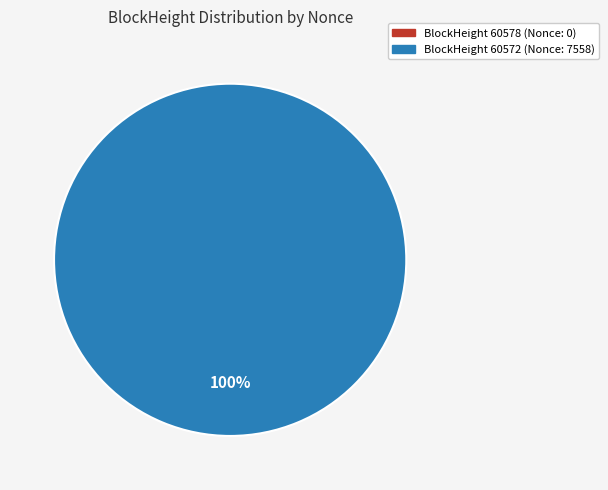

How many segments does this pie chart have?

2